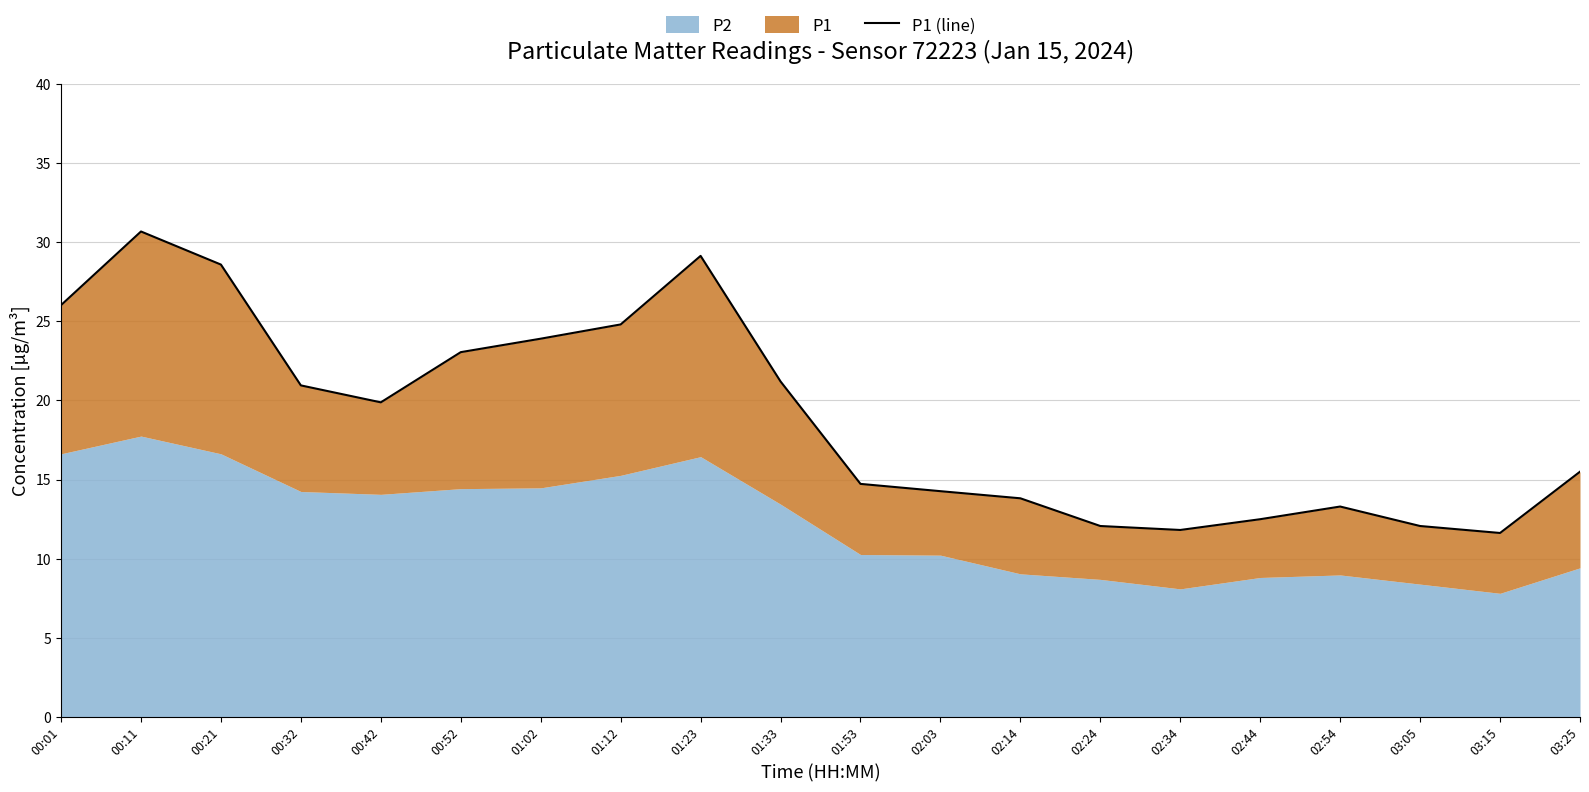

How many interior local valleys (lower than both neighbors) does the data have?

3